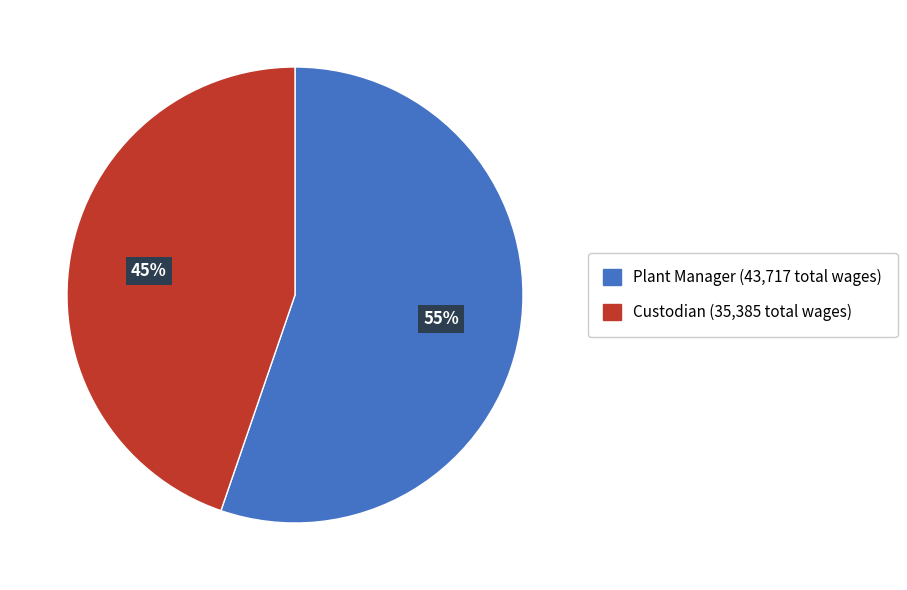

The Custodian slice represents 38% of the pie. True or false?

False